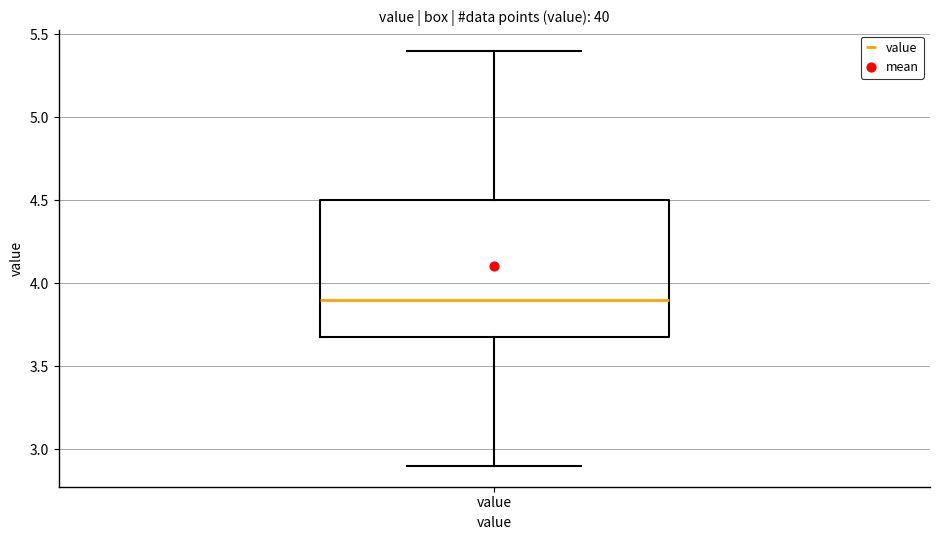

Where is the lower edge of the box for value on the y-axis? The values are not printed on the chart, so give them approximately, as read against the axis.

3.7